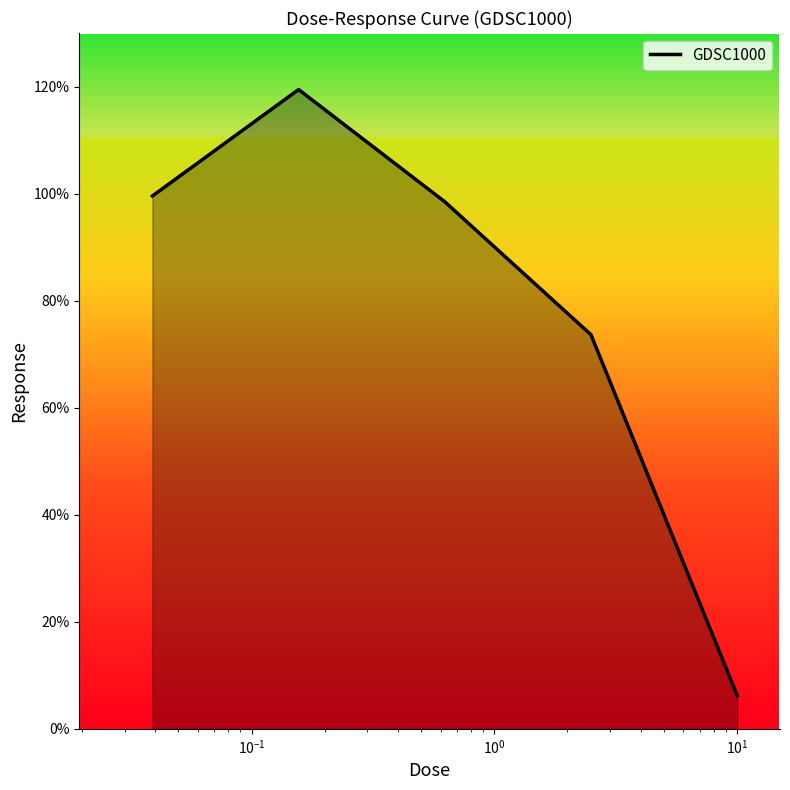

How many interior local peaks (higher than both neighbors) does the data have?

1